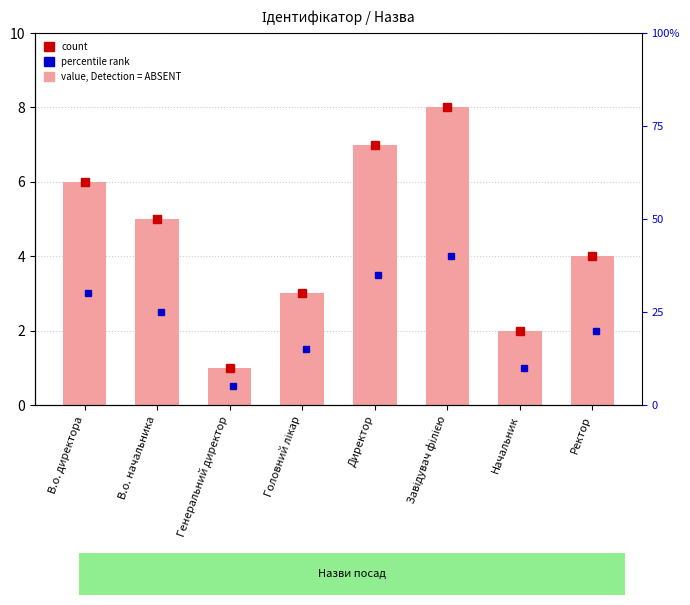

What value does the data have at Ректор?

4